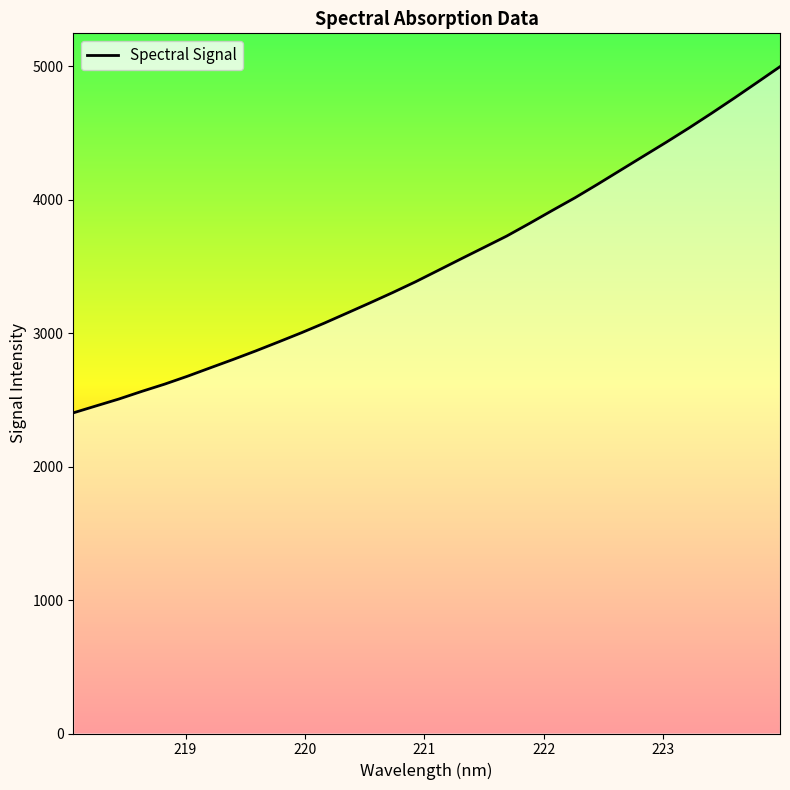

What is the greatest value displayed?

4998.0